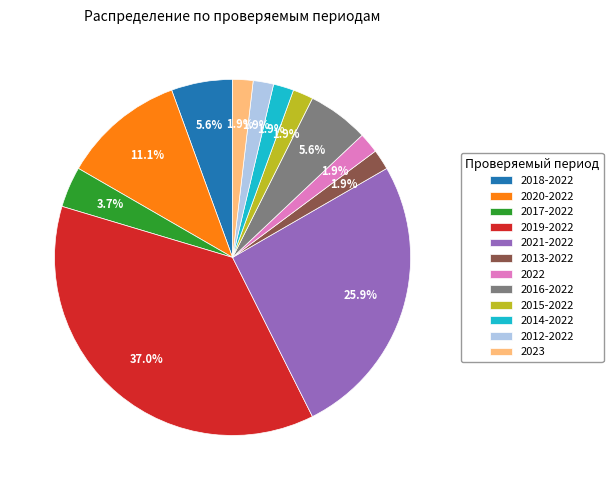

What is the ratio of the value at 2013-2022 to the value at 2016-2022?

0.3